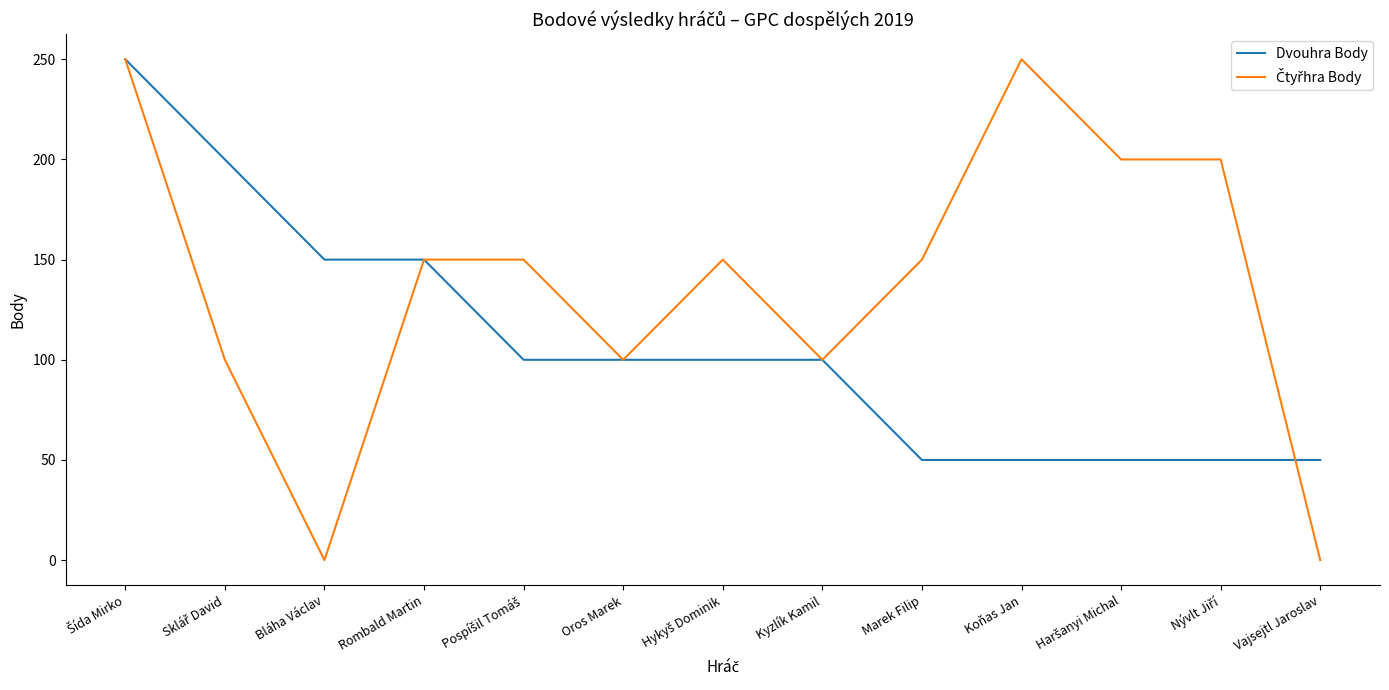

What is the lowest value of the Dvouhra Body series?

50